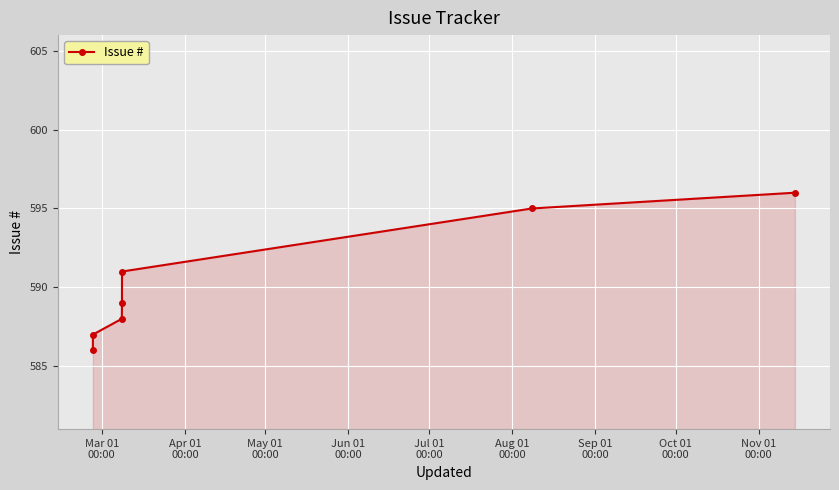

What is the value of the 4th point from the left?

589